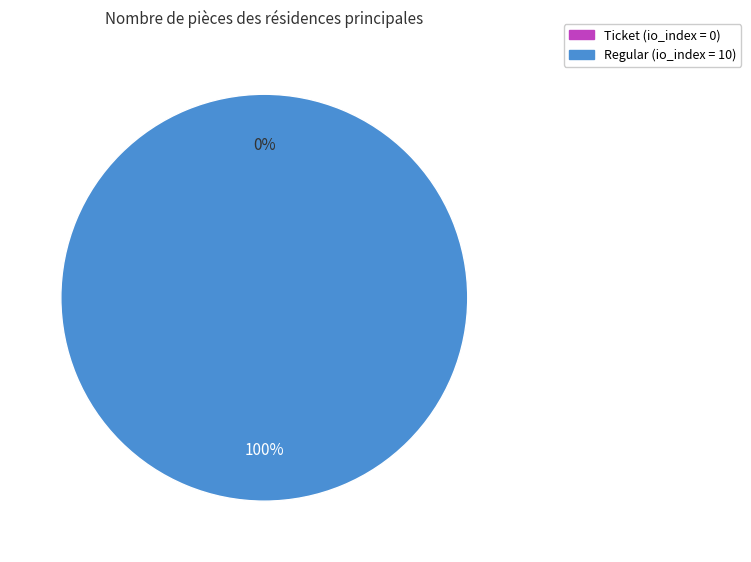

Is there any slice that represents more than half of the pie?

Yes